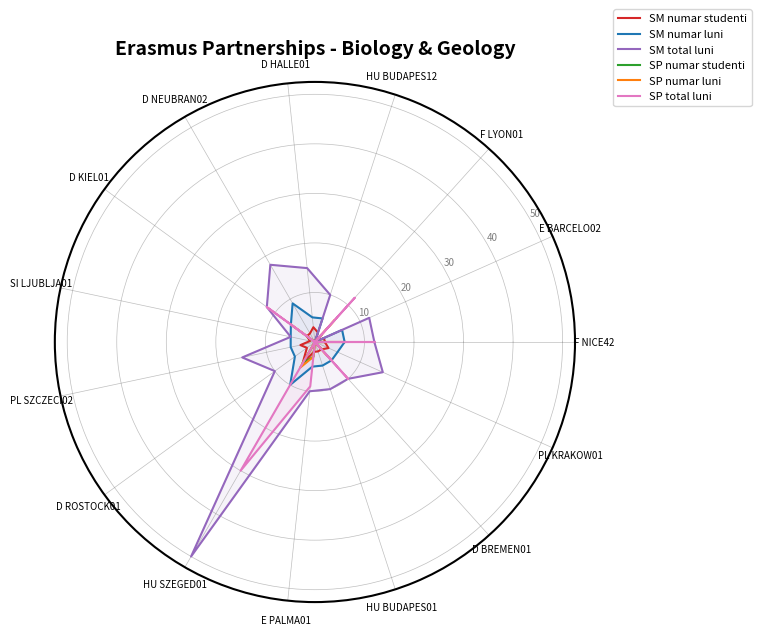

Which series has the widest spread of values?

SM total luni